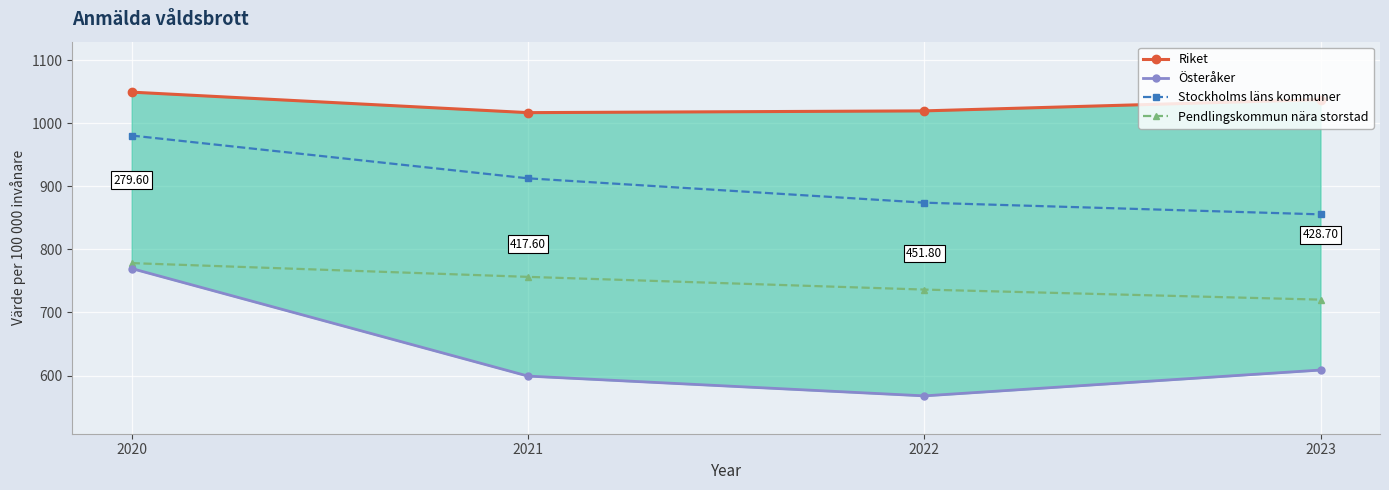

Is it true that Riket equals 361.1 at 2023?

False